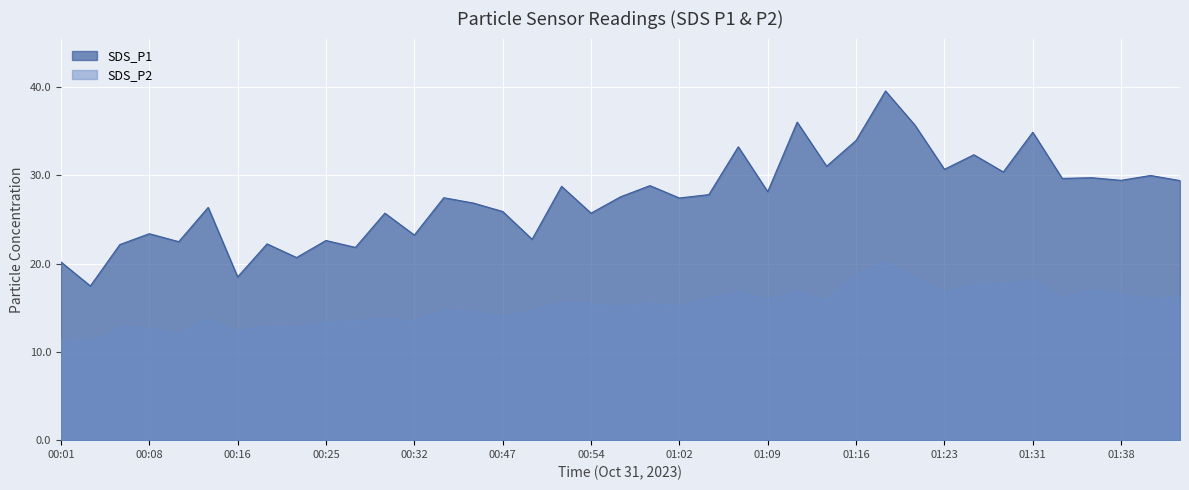

What is the spread (max minus min) of values at 01:26?

14.8